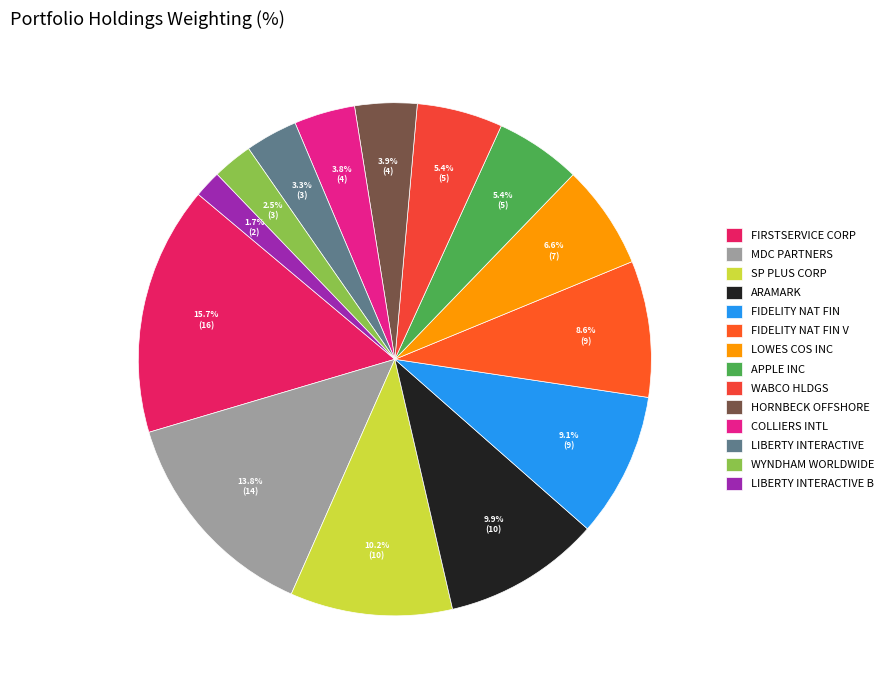

Which slice is the smallest?

LIBERTY INTERACTIVE B